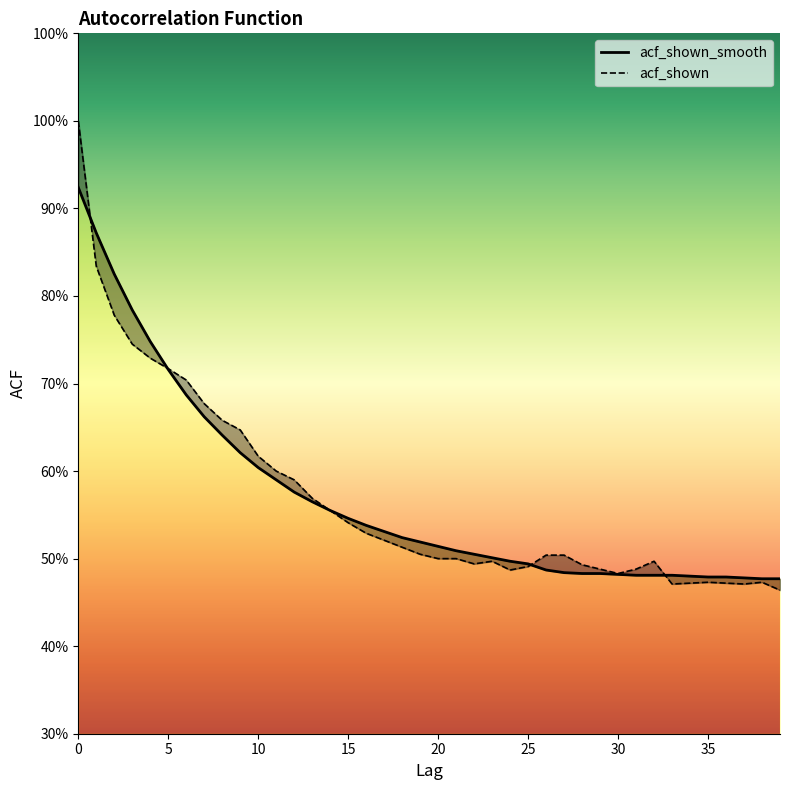

What is the label of the 19th point from the right?

21